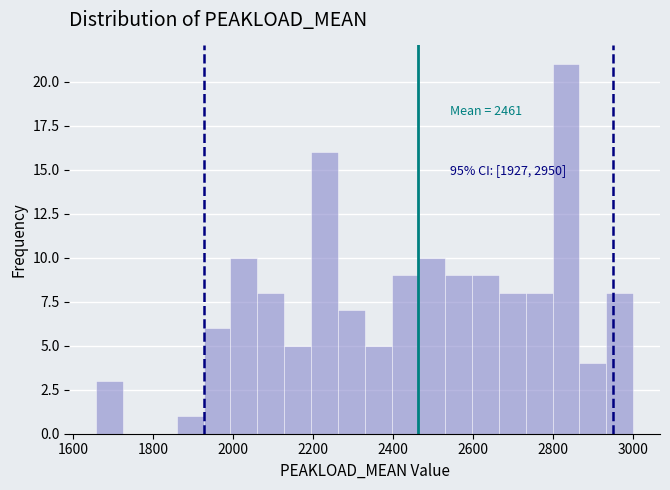

Around what value on the x-axis is the tallest bar? Give the approximate position of its centre, as read against the axis.

2840